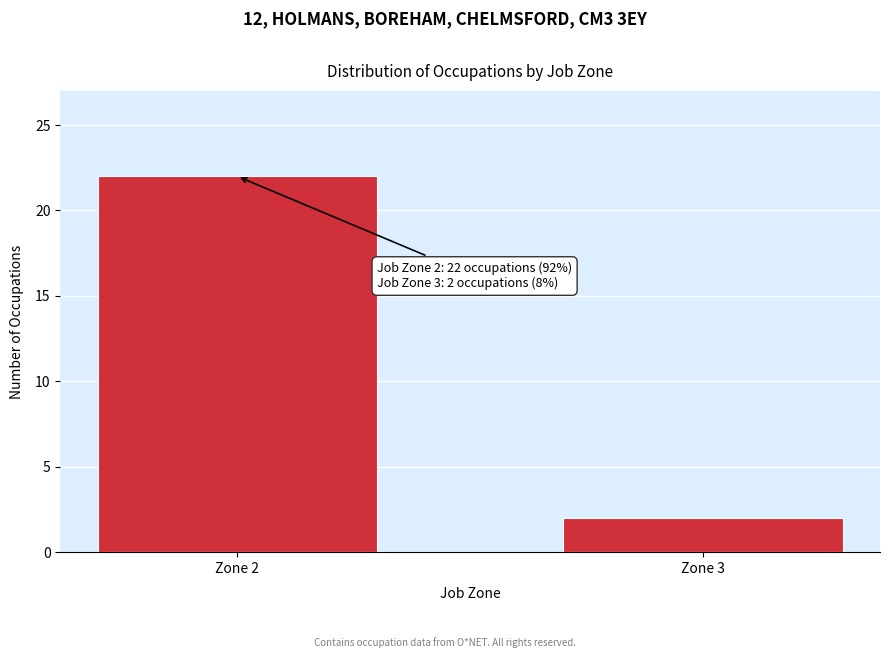

Reading left to right, transcribe all the data shown in this chart.

22	2